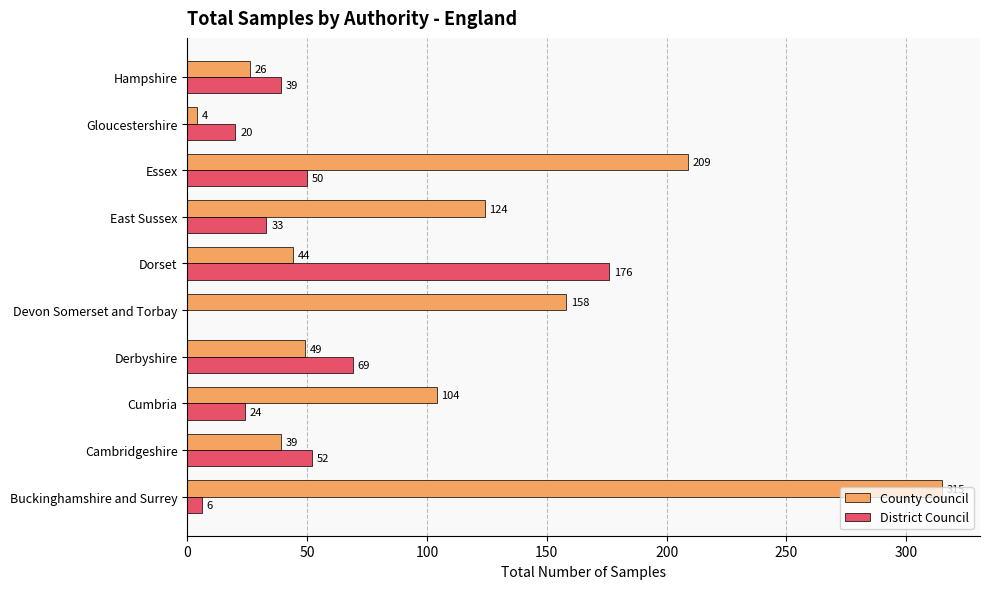

Between Derbyshire and Hampshire, which series saw the biggest shift?

District Council